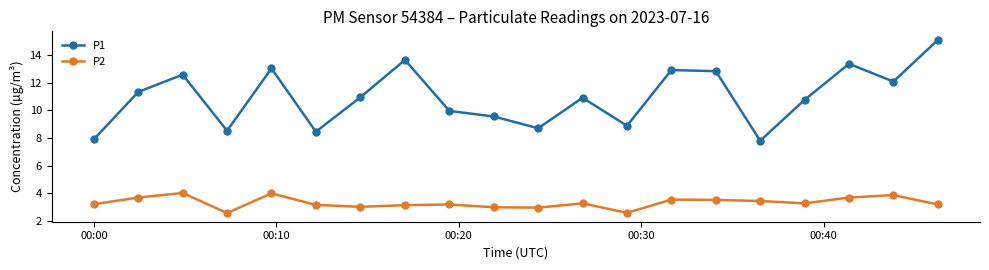

Which series has the largest total across all categories?

P1